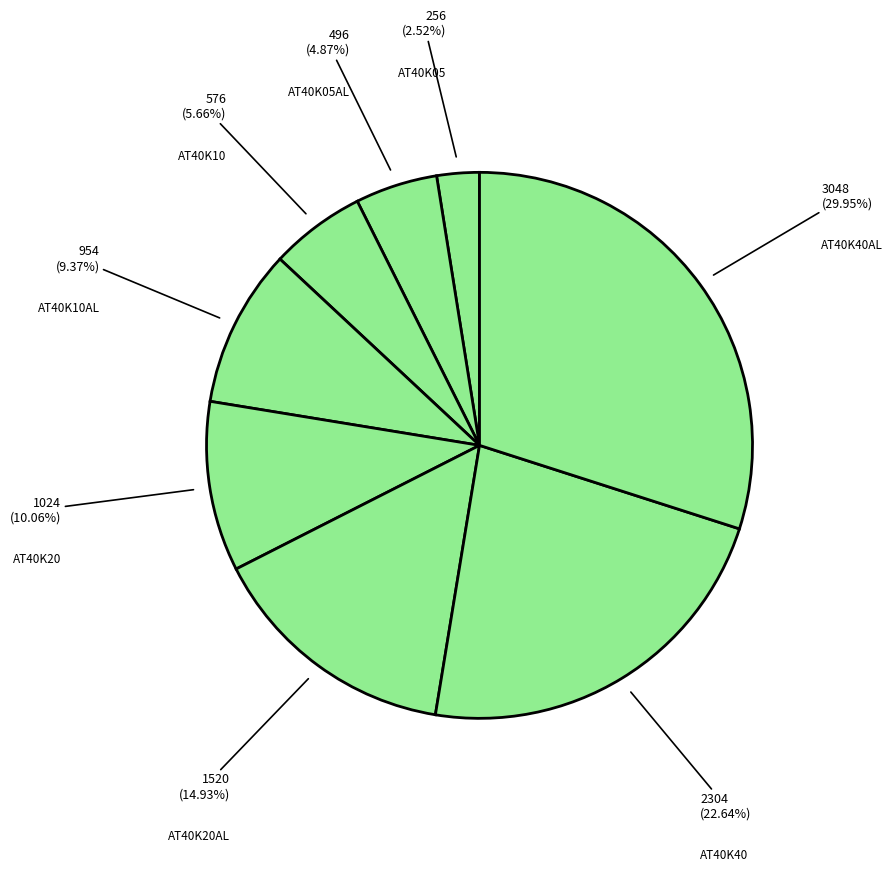

What is the ratio of the value at AT40K05 to the value at AT40K40AL?

0.1